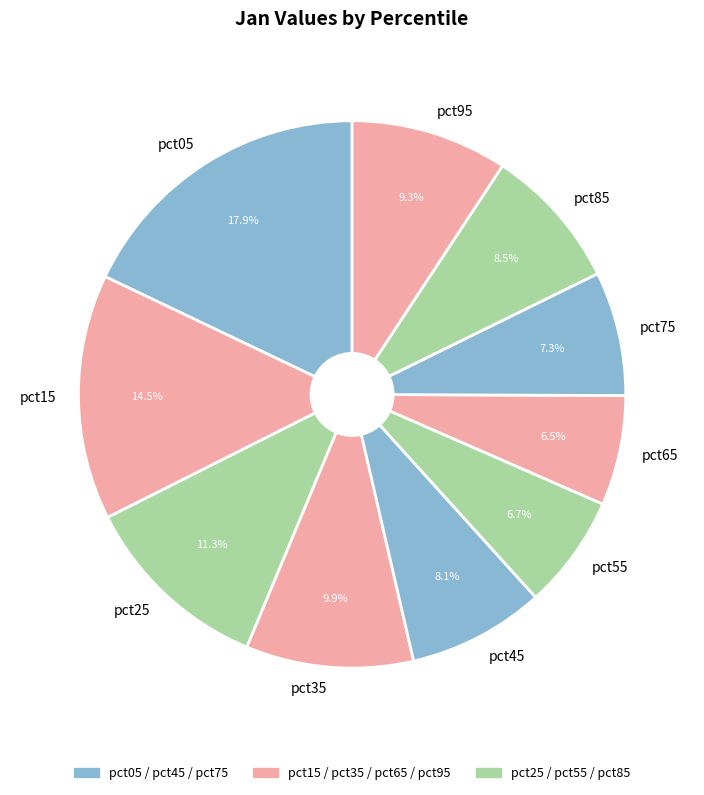

How many slices are in this pie chart?

10